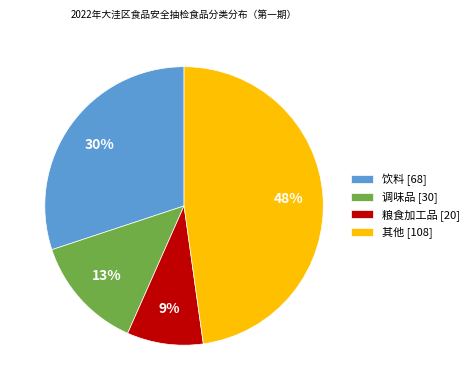

Between 其他 [108] and 饮料 [68], which is larger?

其他 [108]